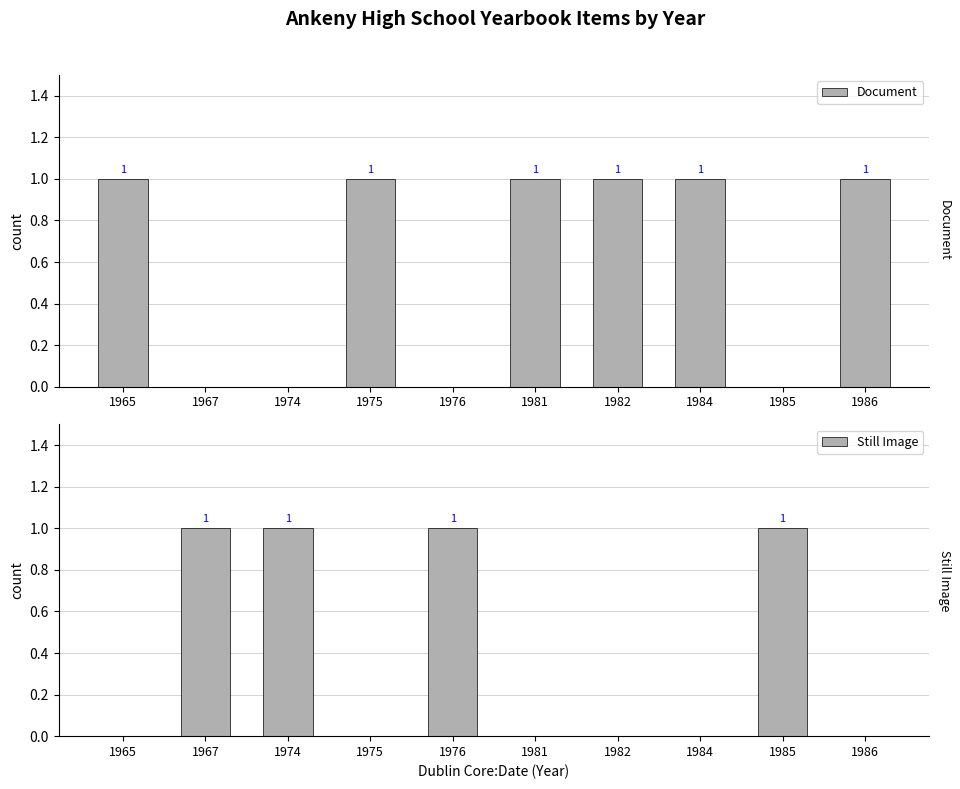

How many distinct data groups are displayed?

2